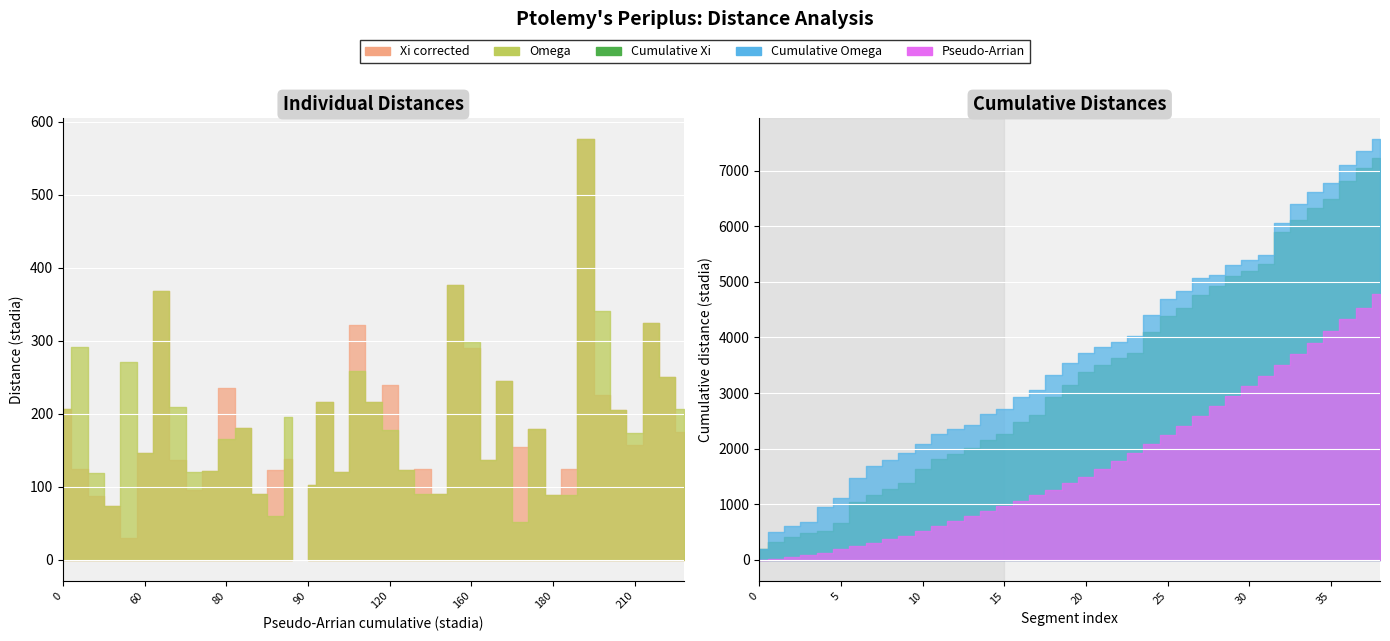

Between 100 and 210, which is larger?

210